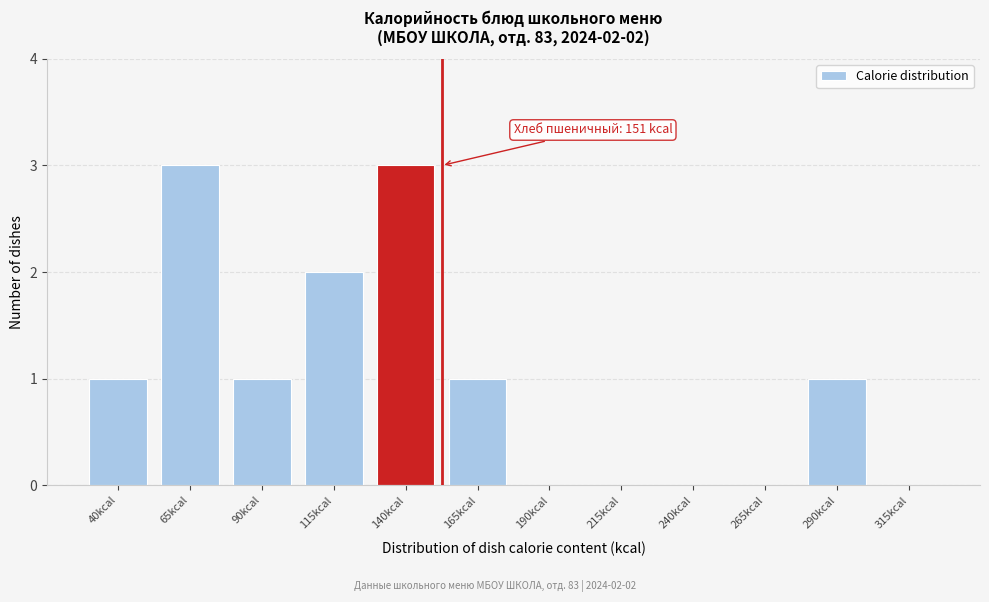

Reading left to right, extract all data points from this chart.

40kcal=1	65kcal=3	90kcal=1	115kcal=2	140kcal=3	165kcal=1	190kcal=0	215kcal=0	240kcal=0	265kcal=0	290kcal=1	315kcal=0